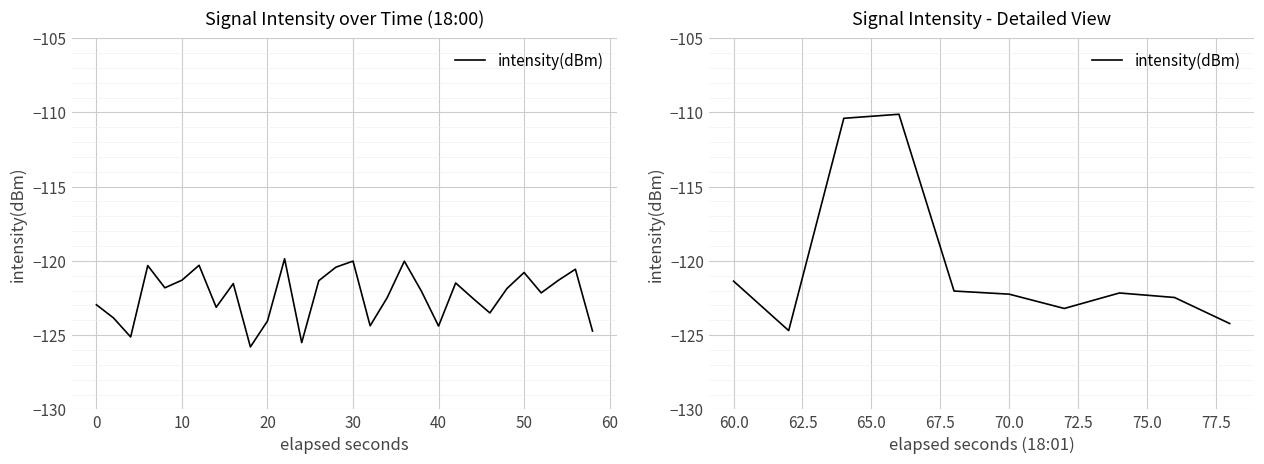

What is the value of the 3rd point from the left?

-110.4